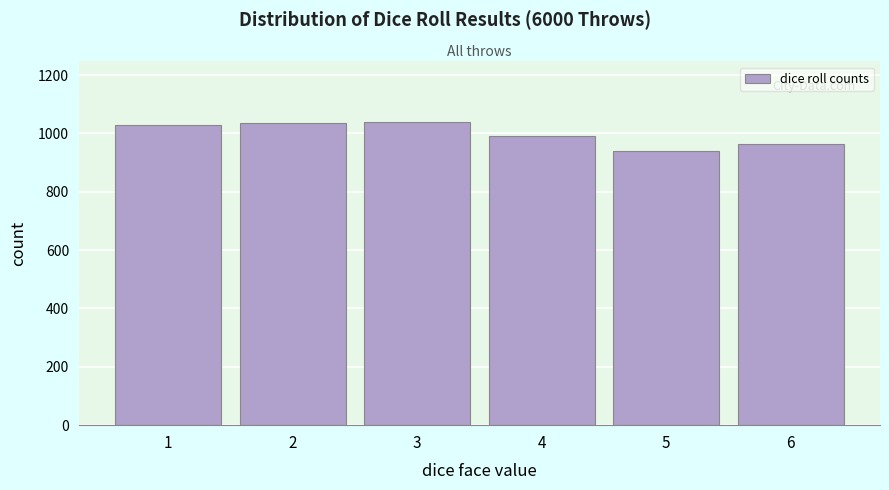

What value does the data have at 6?

965